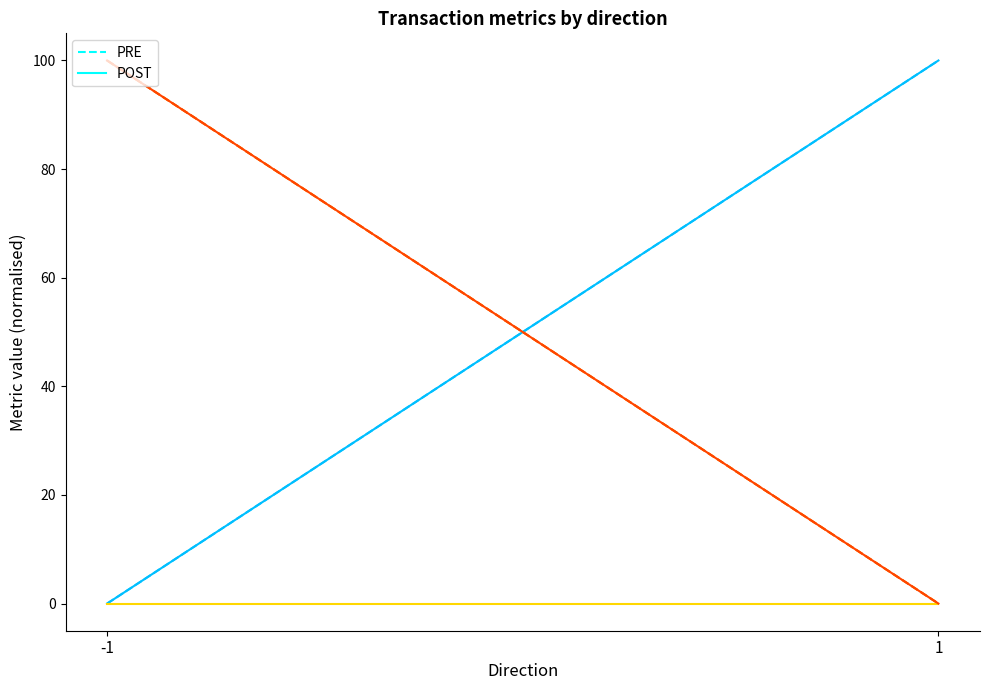

The POST – io_index series shows 0 at -1. True or false?

True